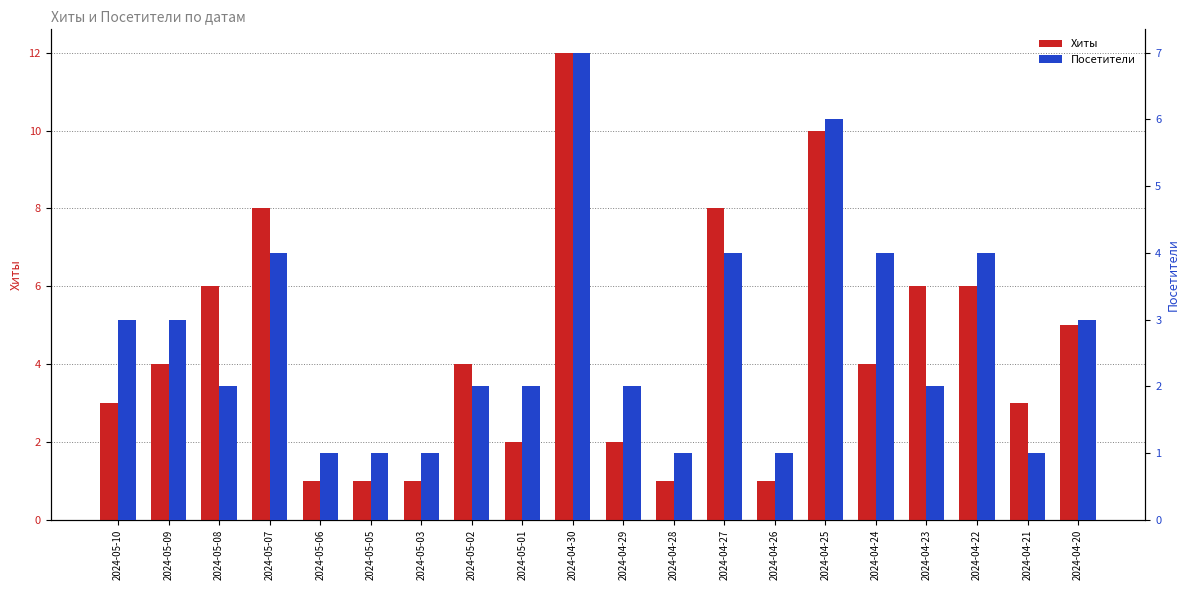

Are the bars horizontal?

No